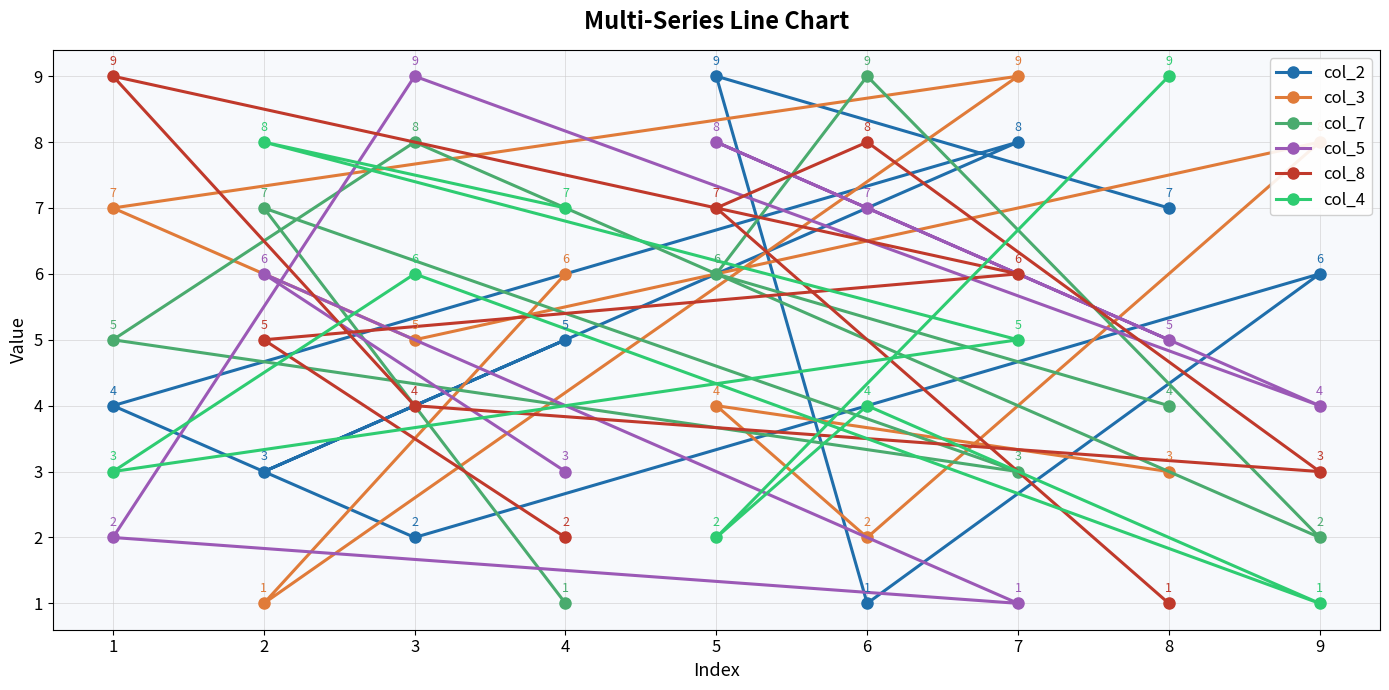

At which label does col_3 first exceed 5?

1